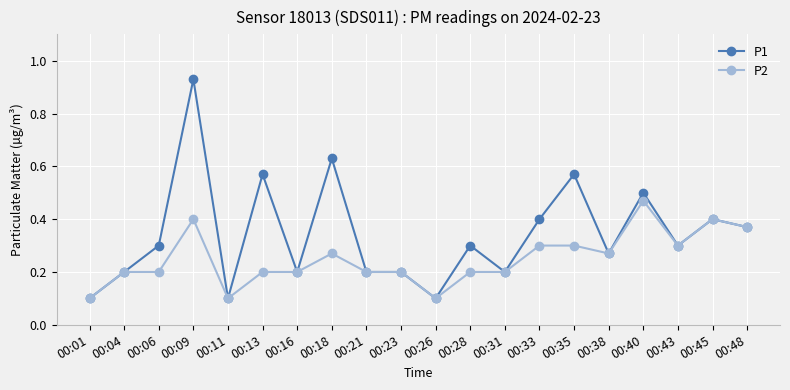

What is the sum of all P2 values?

5.0